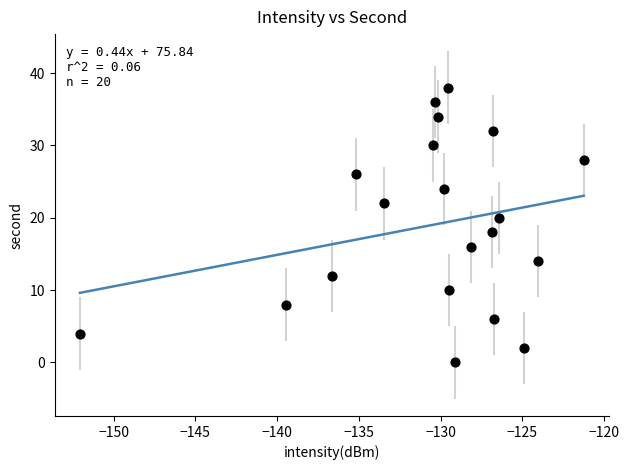

What is the range of Y values (max minus min)?

38